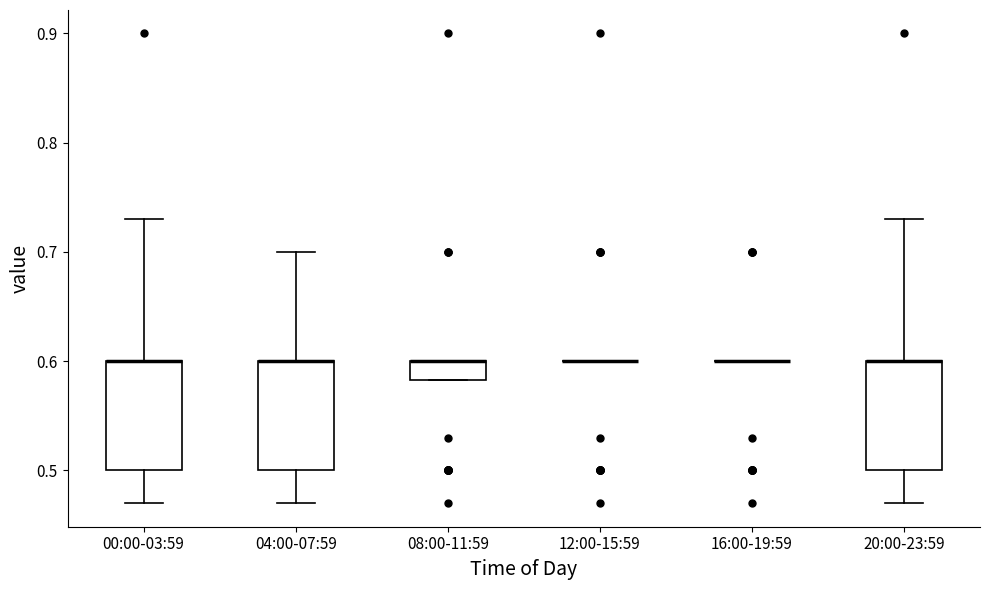

Reading left to right, transcribe this box plot: for each box, give where its median line is, the range the box spans, and where its two whiskers end, as read against the y-axis. The values are not printed on the chart, so give them approximately, as read against the axis.

00:00-03:59: median 0.60 (drawn on the box's upper edge), box 0.50 to 0.60, whiskers 0.47 to 0.73
04:00-07:59: median 0.60 (drawn on the box's upper edge), box 0.50 to 0.60, whiskers 0.47 to 0.70
08:00-11:59: median 0.60 (drawn on the box's upper edge), box 0.58 to 0.60, whiskers 0.58 to 0.60
12:00-15:59: box collapsed to a line at 0.60, whiskers 0.60 to 0.60
16:00-19:59: box collapsed to a line at 0.60, whiskers 0.60 to 0.60
20:00-23:59: median 0.60 (drawn on the box's upper edge), box 0.50 to 0.60, whiskers 0.47 to 0.73